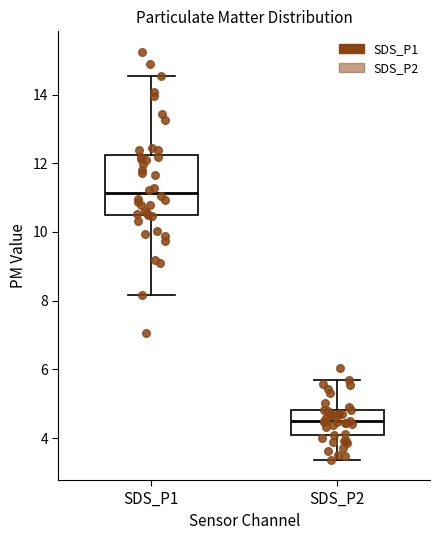

Which box has the highest median line?

SDS_P1